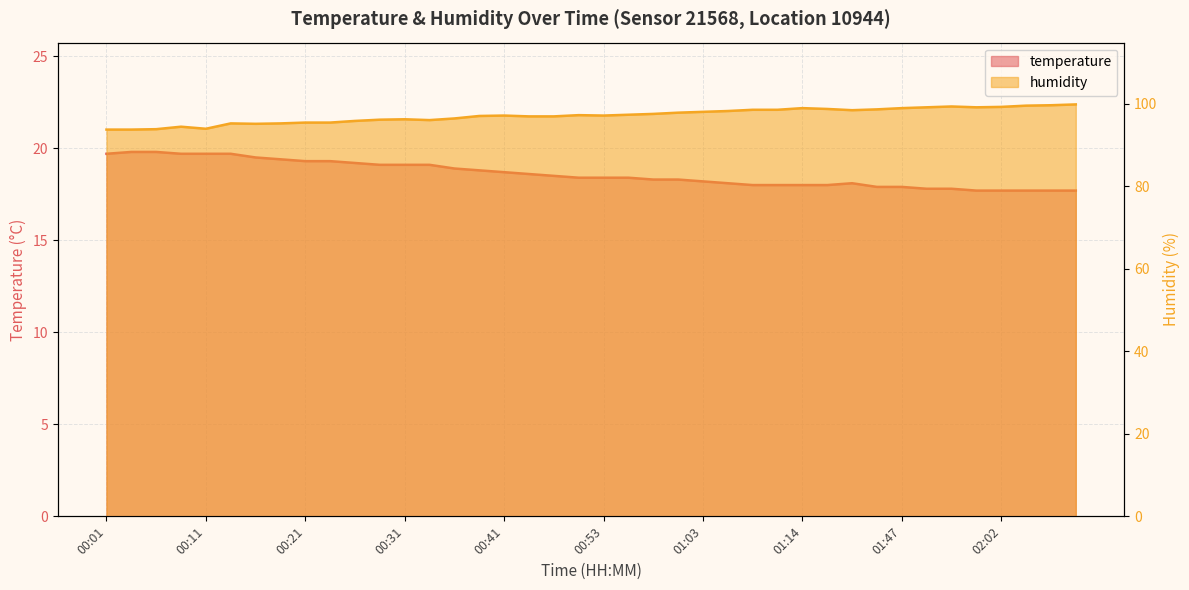

How many interior local valleys does the humidity series have?

6